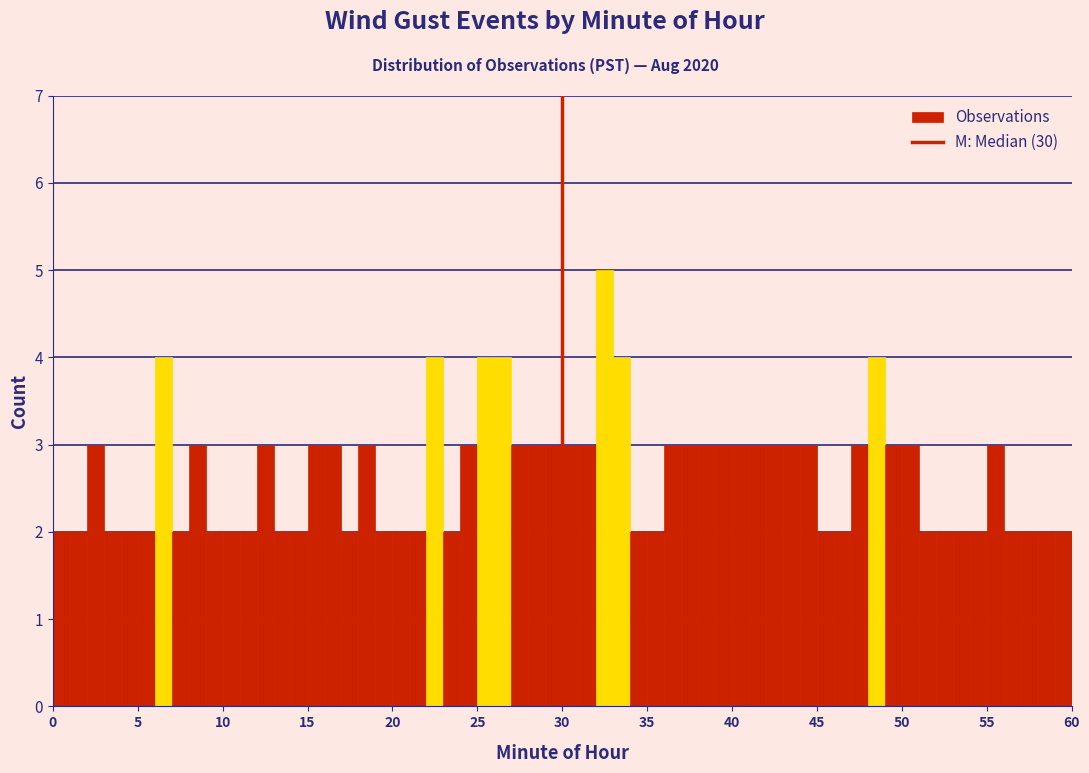

Around what value on the x-axis is the tallest bar? Give the approximate position of its centre, as read against the axis.

32.5